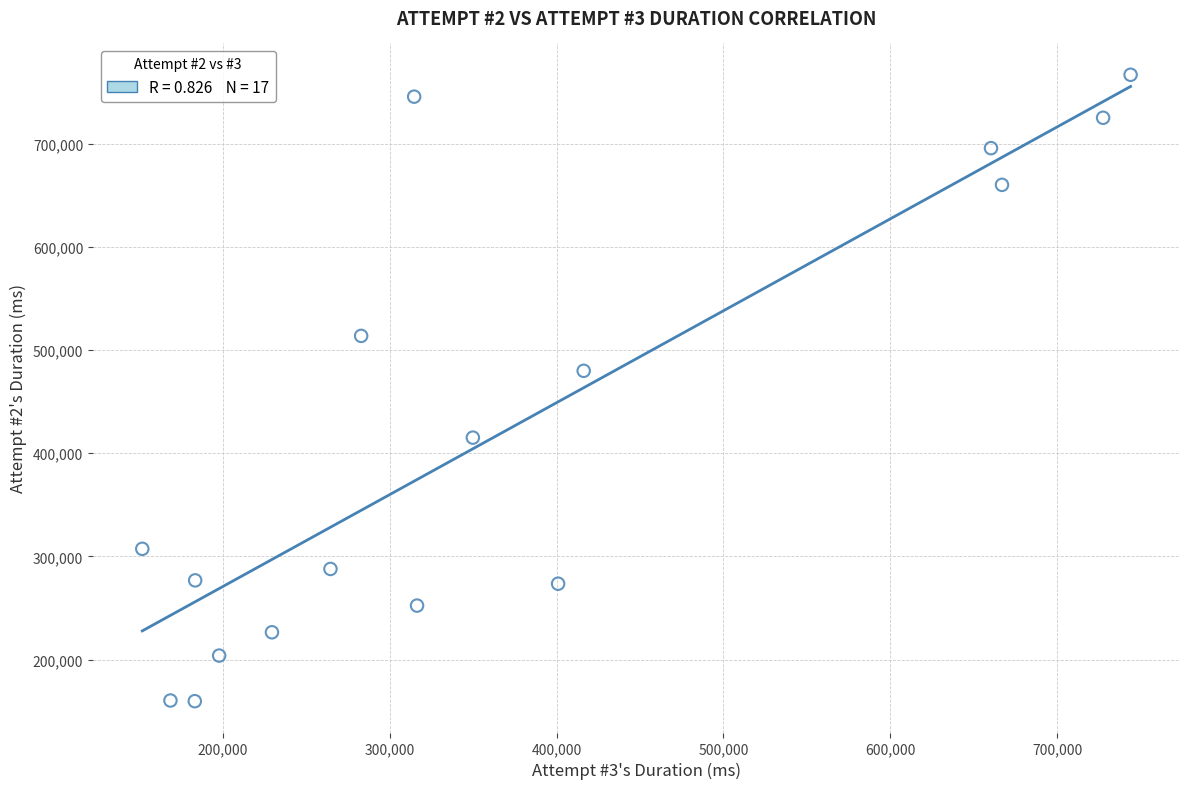

What Y value in the scatter plot is closest to 463272?

479906